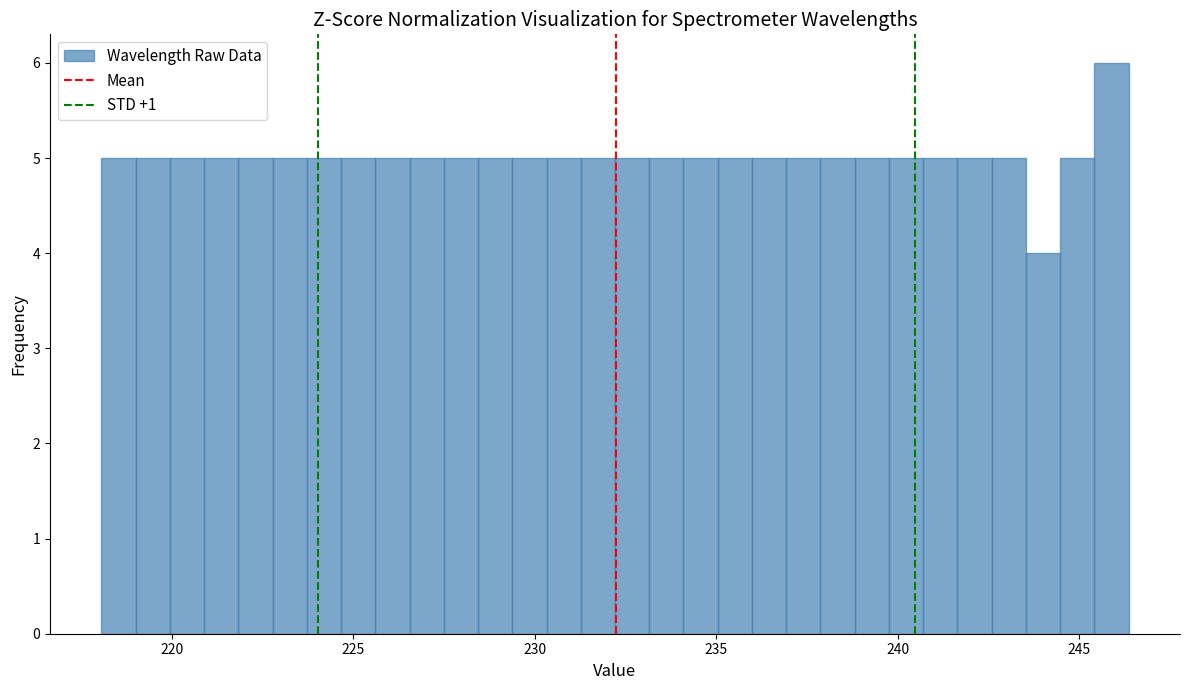

Around what value on the x-axis is the tallest bar? Give the approximate position of its centre, as read against the axis.

246.0